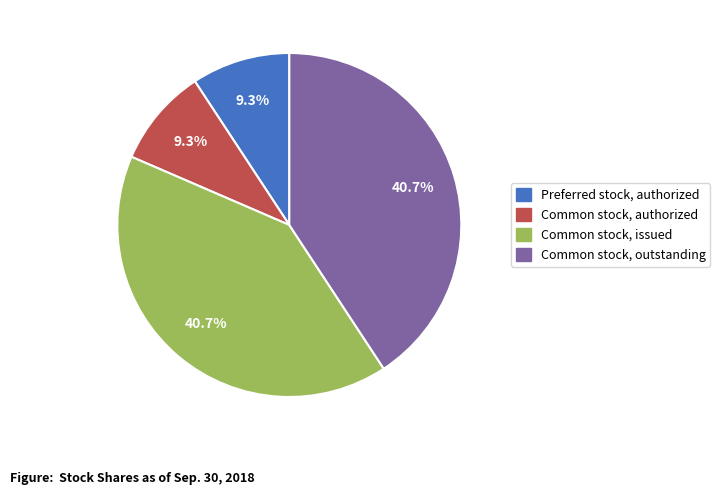

Combined, what portion of the pie is Preferred stock, authorized and Common stock, issued?

50.0%